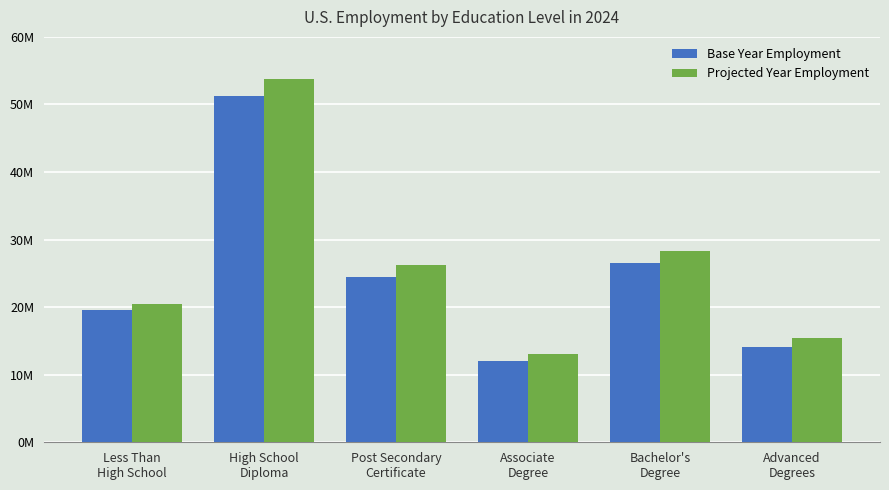

Are the bars grouped side by side (vs. stacked)?

Yes